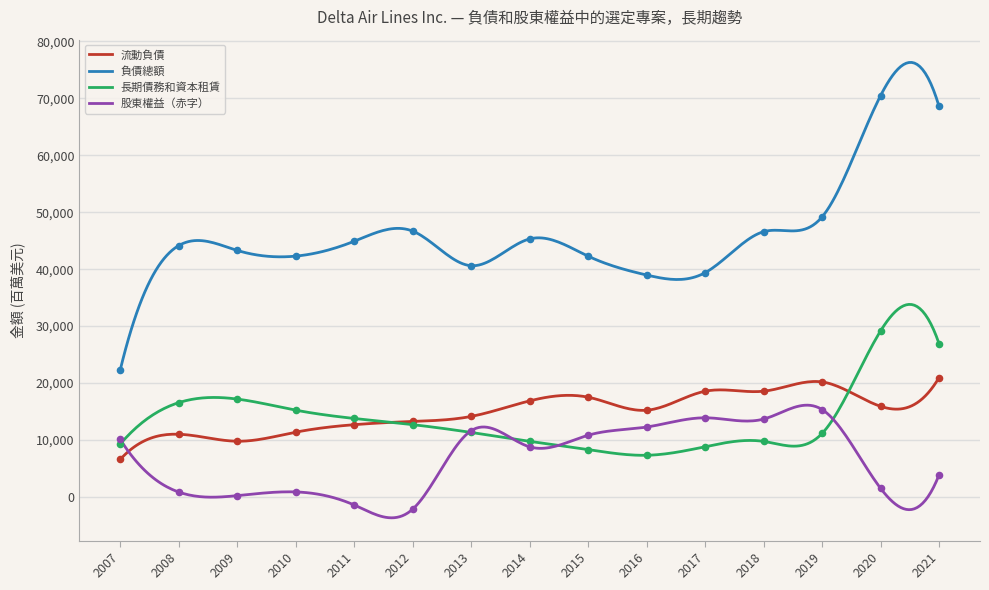

Which series contains the lowest Y value?

股東權益（赤字）